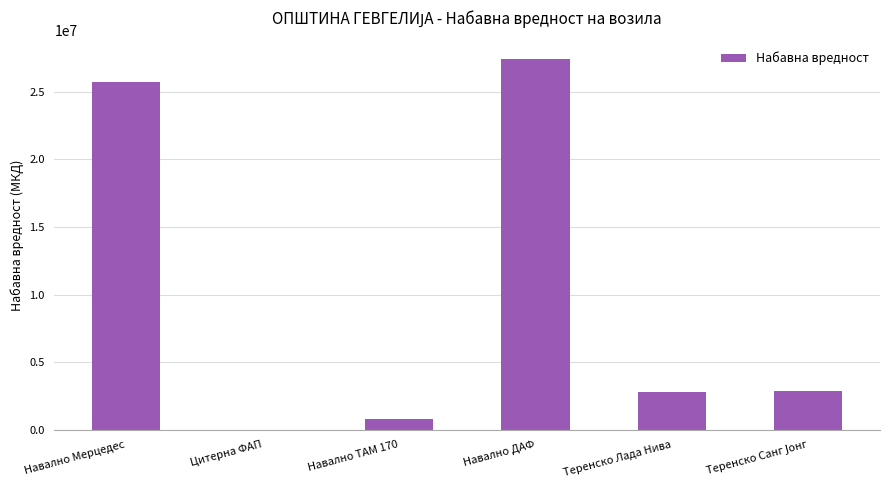

Which category has the highest value across all series?

Навално ДАФ